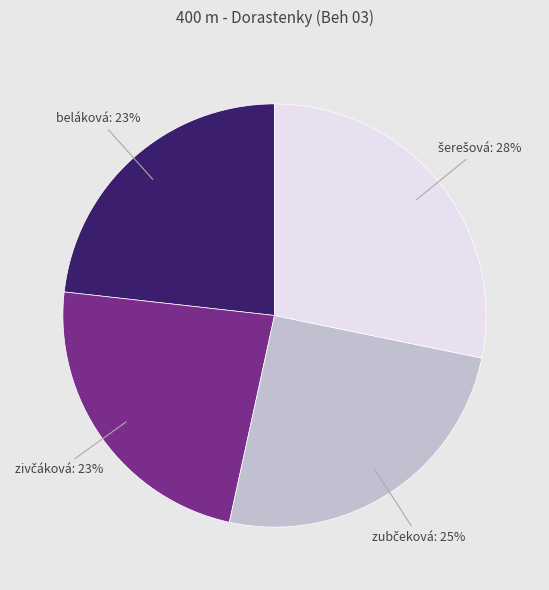

Is there a majority slice in this chart?

No